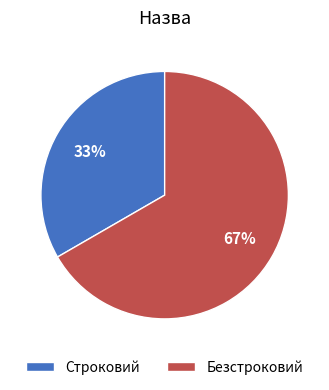

Which has a higher value, Безстроковий or Строковий?

Безстроковий